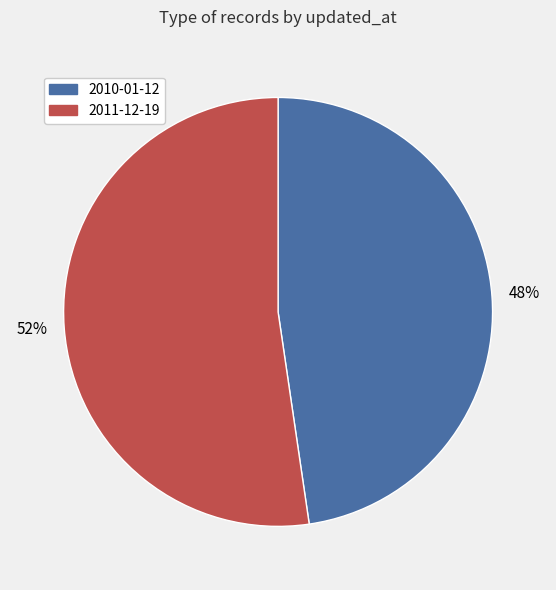

To the nearest percent, what portion does 2010-01-12 represent?

48%